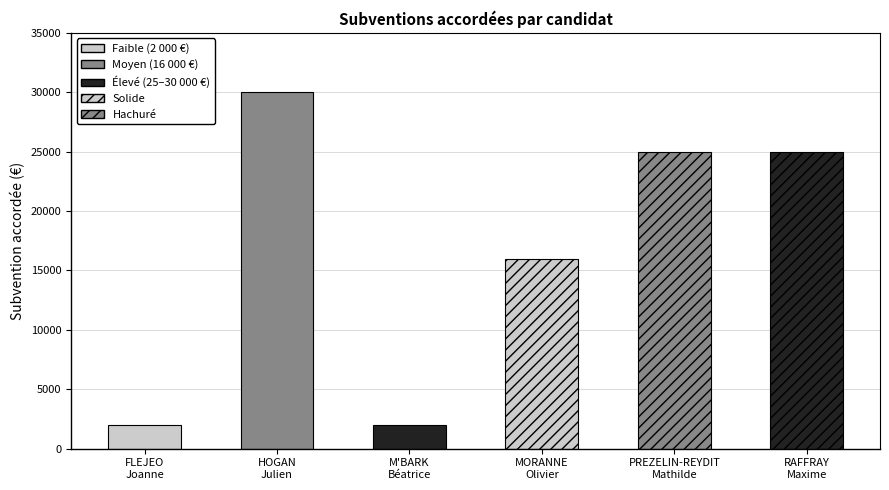

What is the change in value from M'BARK Béatrice to PREZELIN-REYDIT Mathilde?

+23000